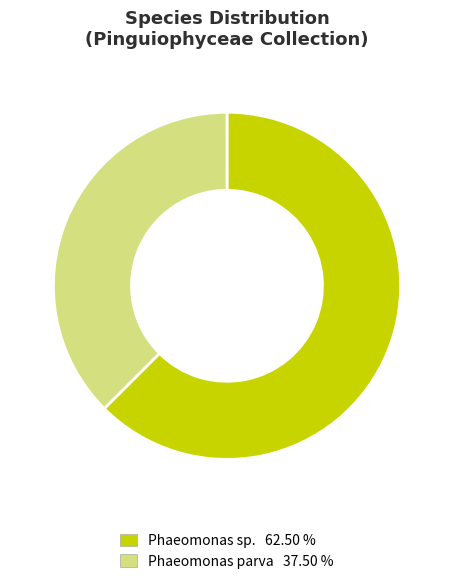

Does any single category account for the majority?

Yes